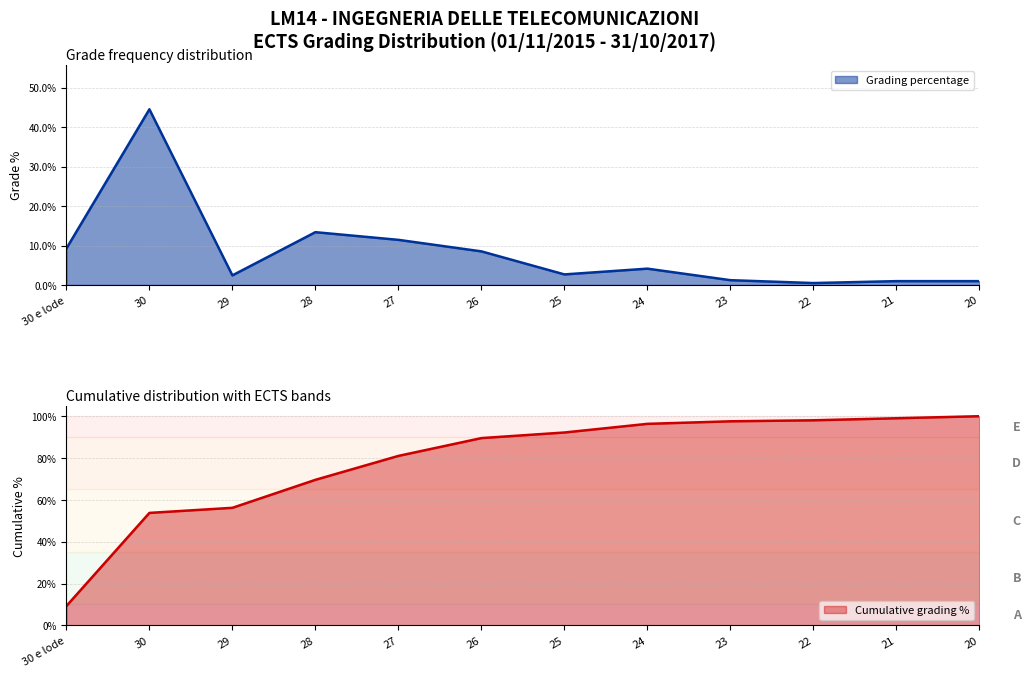

Reading right to left, list all the values displayed in this chart.

Grading percentage: 20=0.0	21=0.0	22=0.0	23=0.0	24=0.0	25=0.0	26=0.1	27=0.1	28=0.1	29=0.0	30=0.4	30 e lode=0.1
Cumulative grading percentage: 20=1.0	21=1.0	22=1.0	23=1.0	24=1.0	25=0.9	26=0.9	27=0.8	28=0.7	29=0.6	30=0.5	30 e lode=0.1